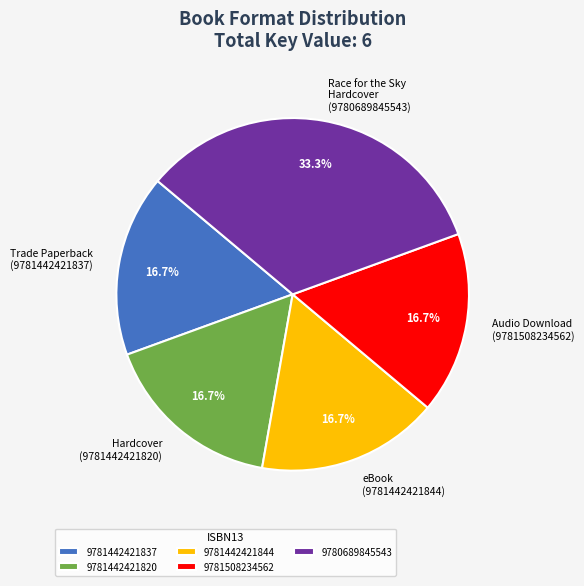

Which slice is the largest?

9780689845543